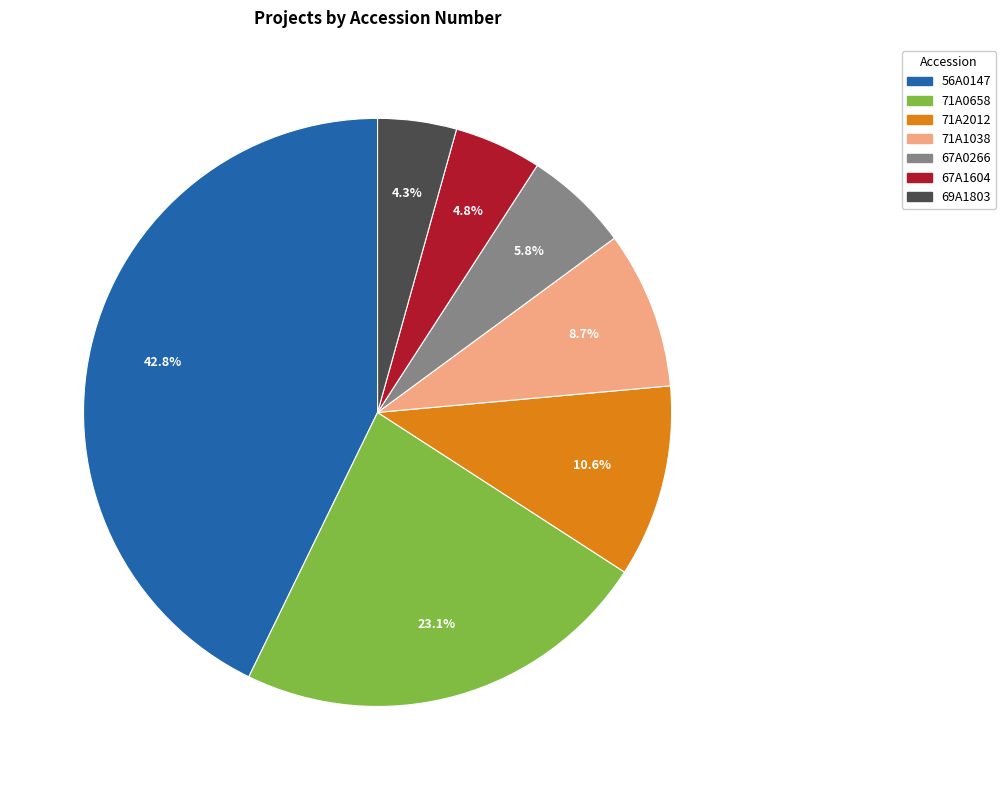

Which slice is the largest?

56A0147